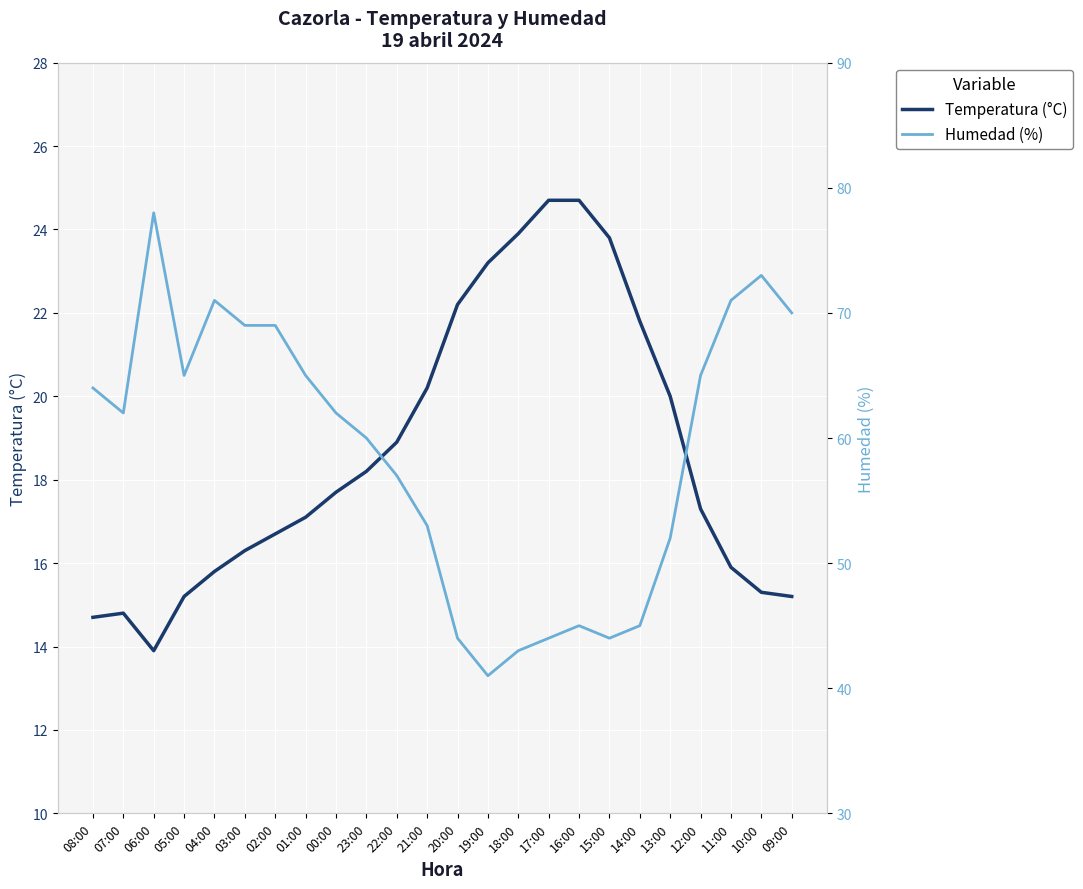

In Humedad (%), how many points are higher than both neighbors (excluding endpoints)?

4